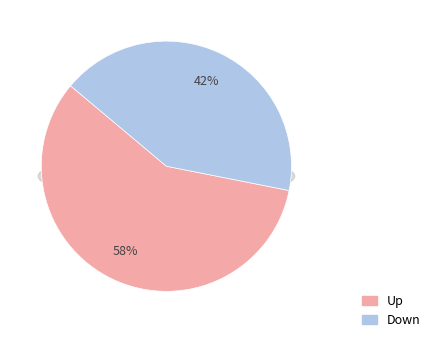

To the nearest percent, what portion does down represent?

42%